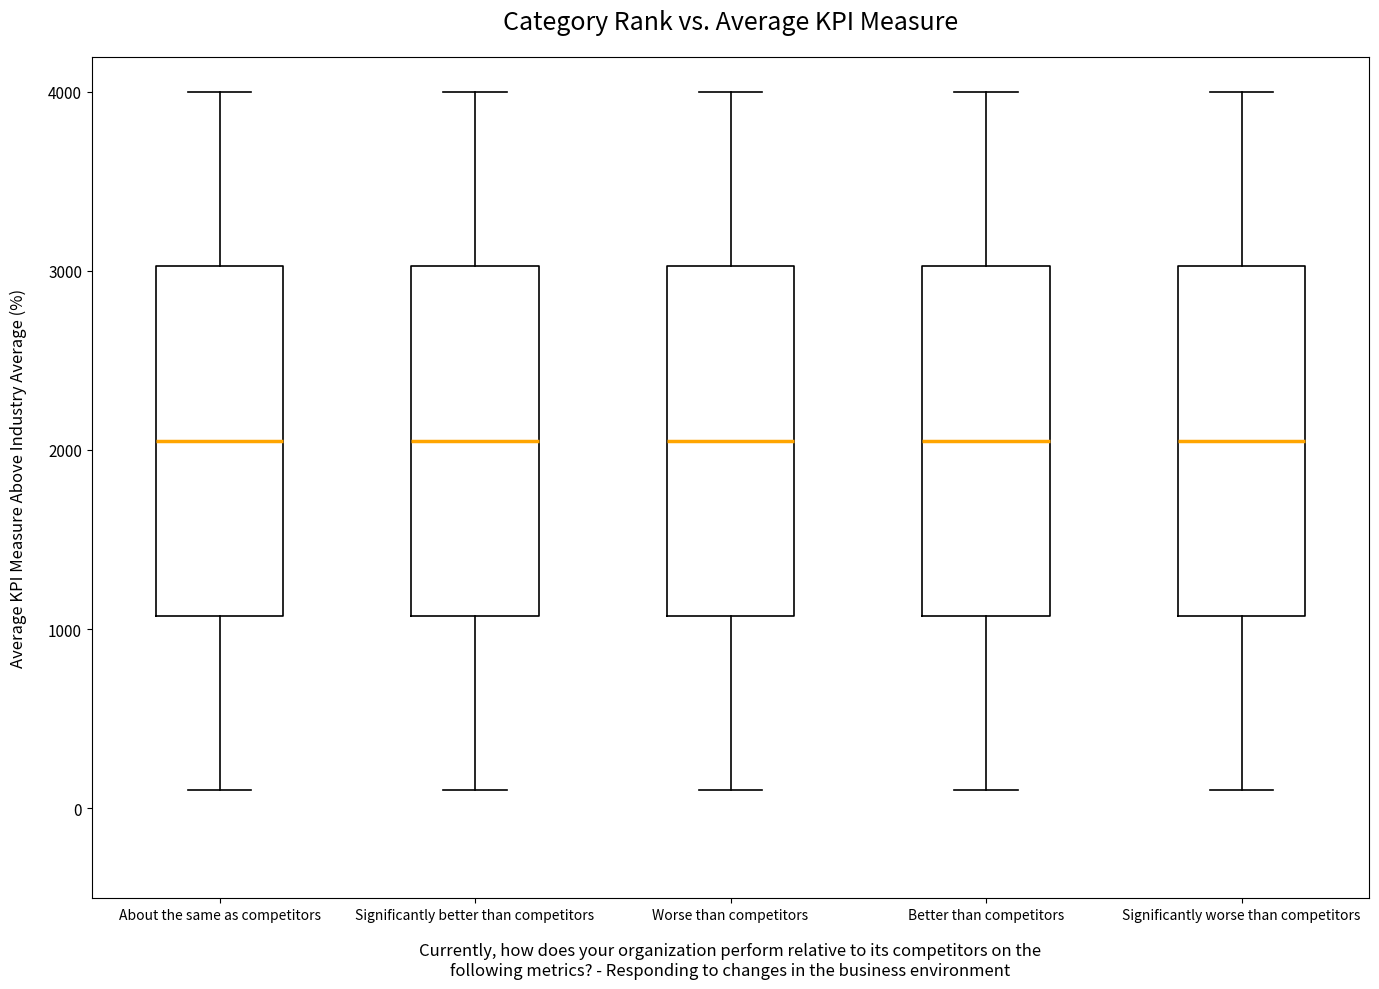

Where does the upper whisker of the box for About the same as competitors end on the y-axis? The values are not printed on the chart, so give them approximately, as read against the axis.

4000